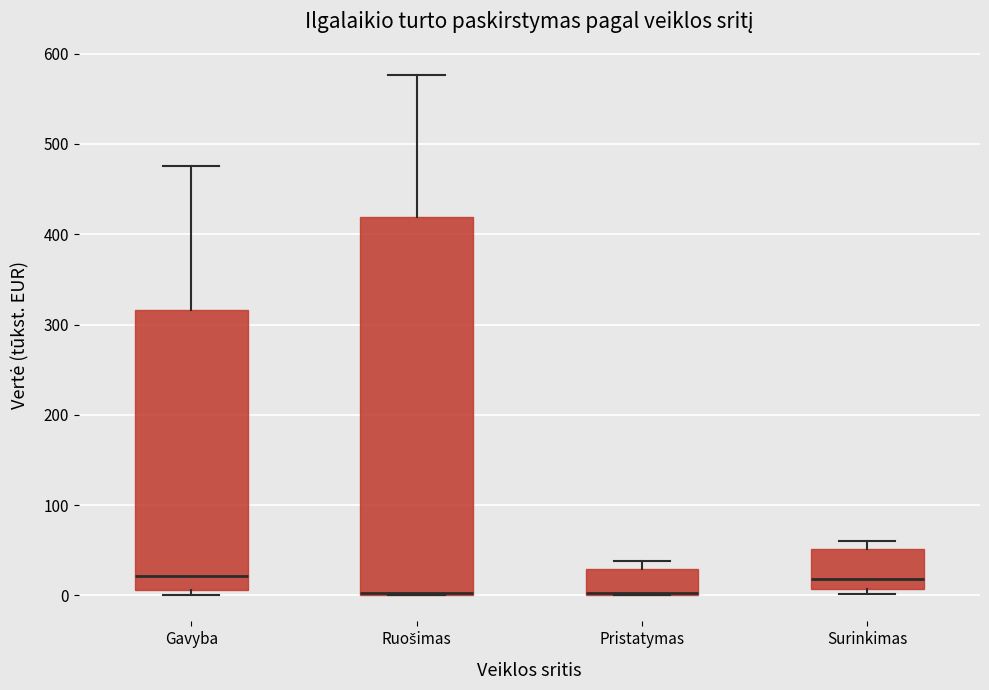

Reading left to right, transcribe this box plot: for each box, give where its median line is, the range the box spans, and where its two whiskers end, as read against the y-axis. The values are not printed on the chart, so give them approximately, as read against the axis.

Gavyba: median 20, box 10 to 320, whiskers 0 to 480
Ruošimas: median 0, box 0 to 420, whiskers 0 to 580
Pristatymas: median 0 (drawn on the box's lower edge), box 0 to 30, whiskers 0 to 40
Surinkimas: median 20, box 10 to 50, whiskers 0 to 60